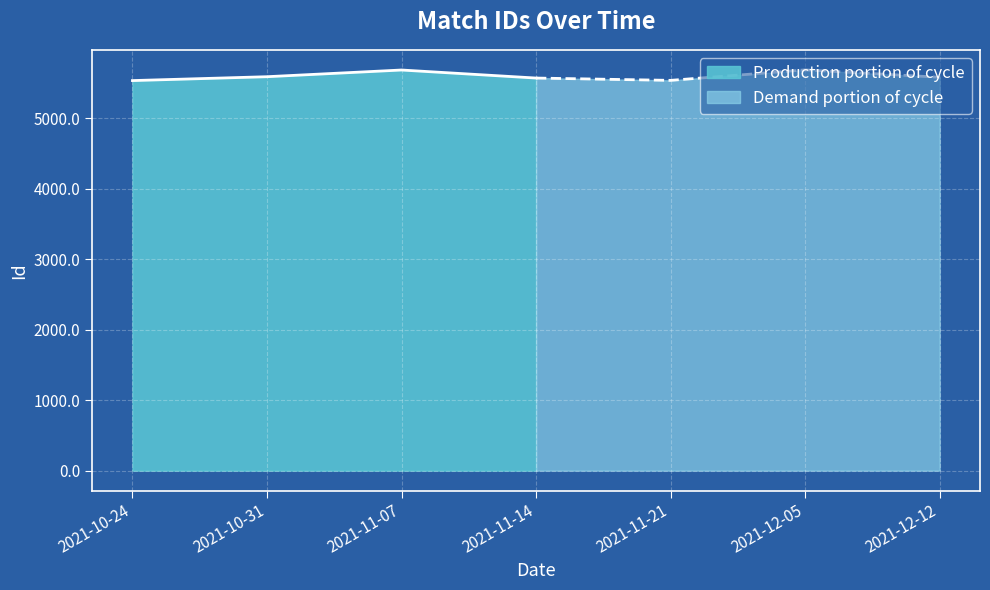

Does the chart display data point markers on the line(s)?

No